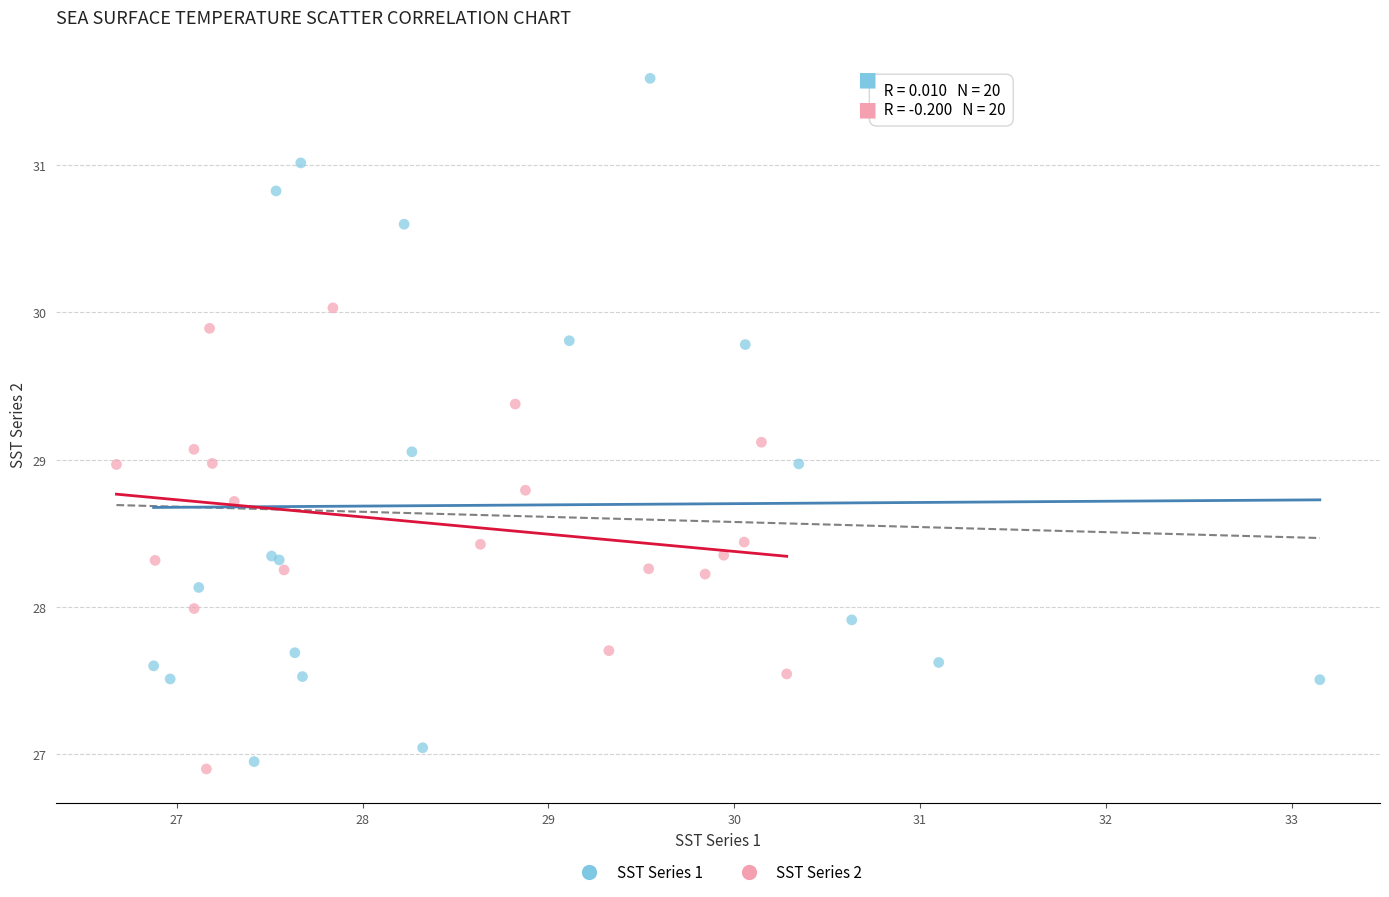

Which series reaches the minimum Y coordinate?

SST Series 2